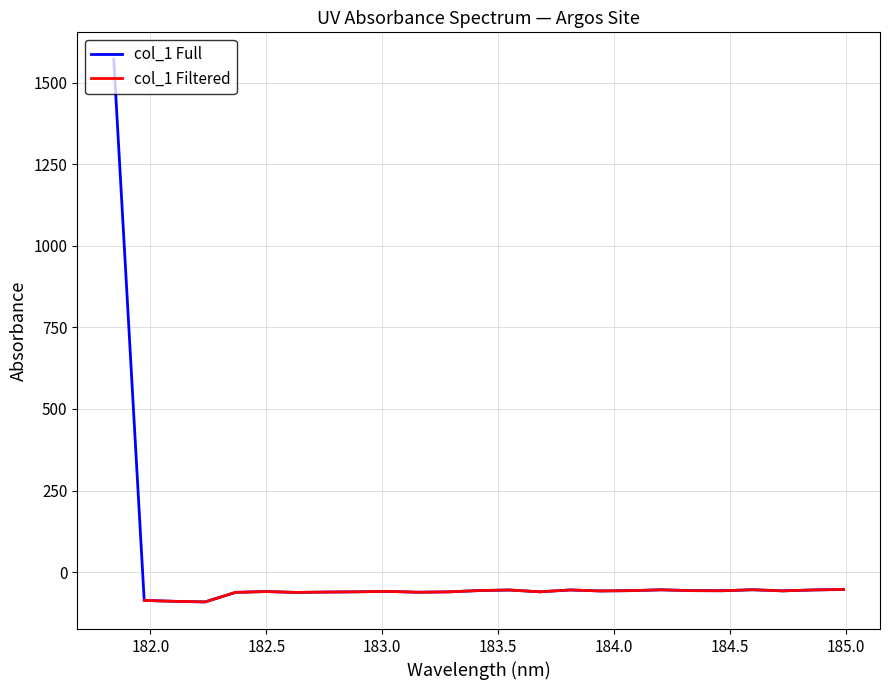

What is the highest value of the col_1 Full series?

1570.8